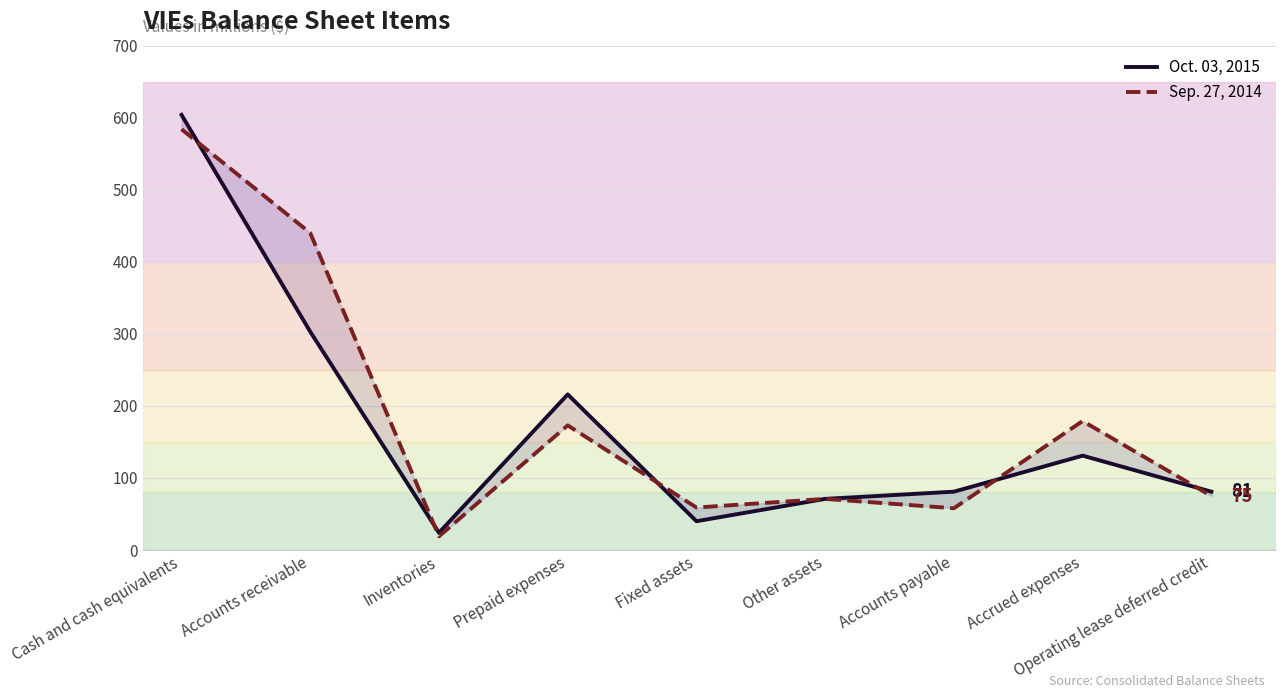

What is the difference between the Sep. 27, 2014 values at Accounts receivable and Accrued expenses?

261